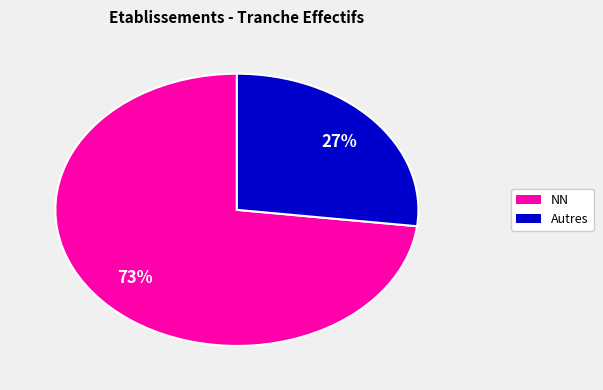

How many slices are in this pie chart?

2